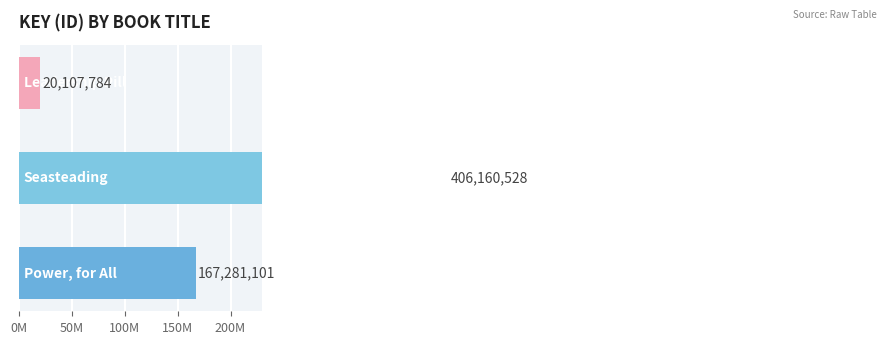

What is the greatest value displayed?

406160528